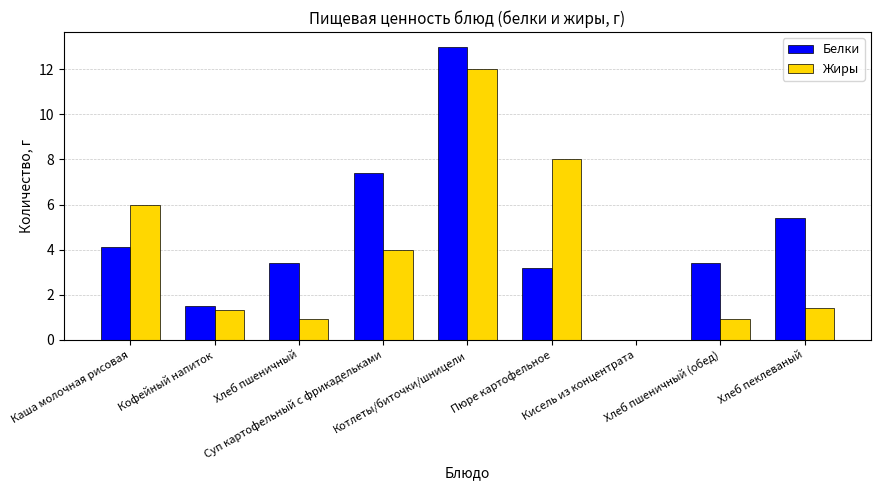

Reading left to right, transcribe all the data shown in this chart.

Белки: Каша молочная рисовая=4.1	Кофейный напиток=1.5	Хлеб пшеничный=3.4	Суп картофельный с фрикадельками=7.4	Котлеты/биточки/шницели=13.0	Пюре картофельное=3.2	Кисель из концентрата=0.0	Хлеб пшеничный (обед)=3.4	Хлеб пеклеваный=5.4
Жиры: Каша молочная рисовая=6.0	Кофейный напиток=1.3	Хлеб пшеничный=0.9	Суп картофельный с фрикадельками=4.0	Котлеты/биточки/шницели=12.0	Пюре картофельное=8.0	Кисель из концентрата=0.0	Хлеб пшеничный (обед)=0.9	Хлеб пеклеваный=1.4